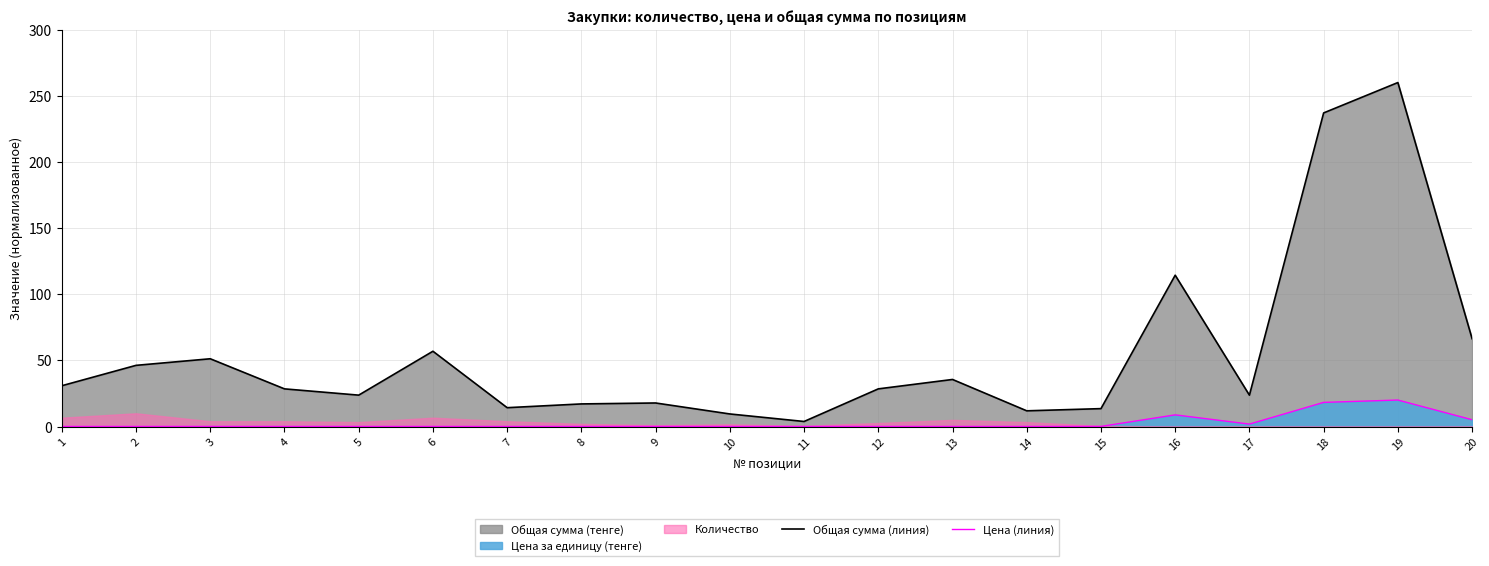

What is the minimum value for Общая сумма (линия)?

3.8